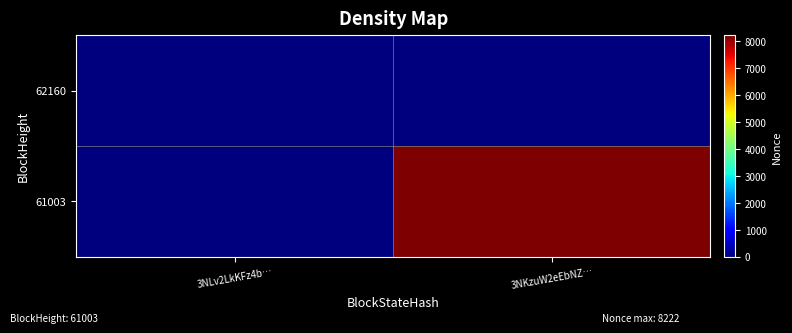

What is the greatest value displayed?

8222